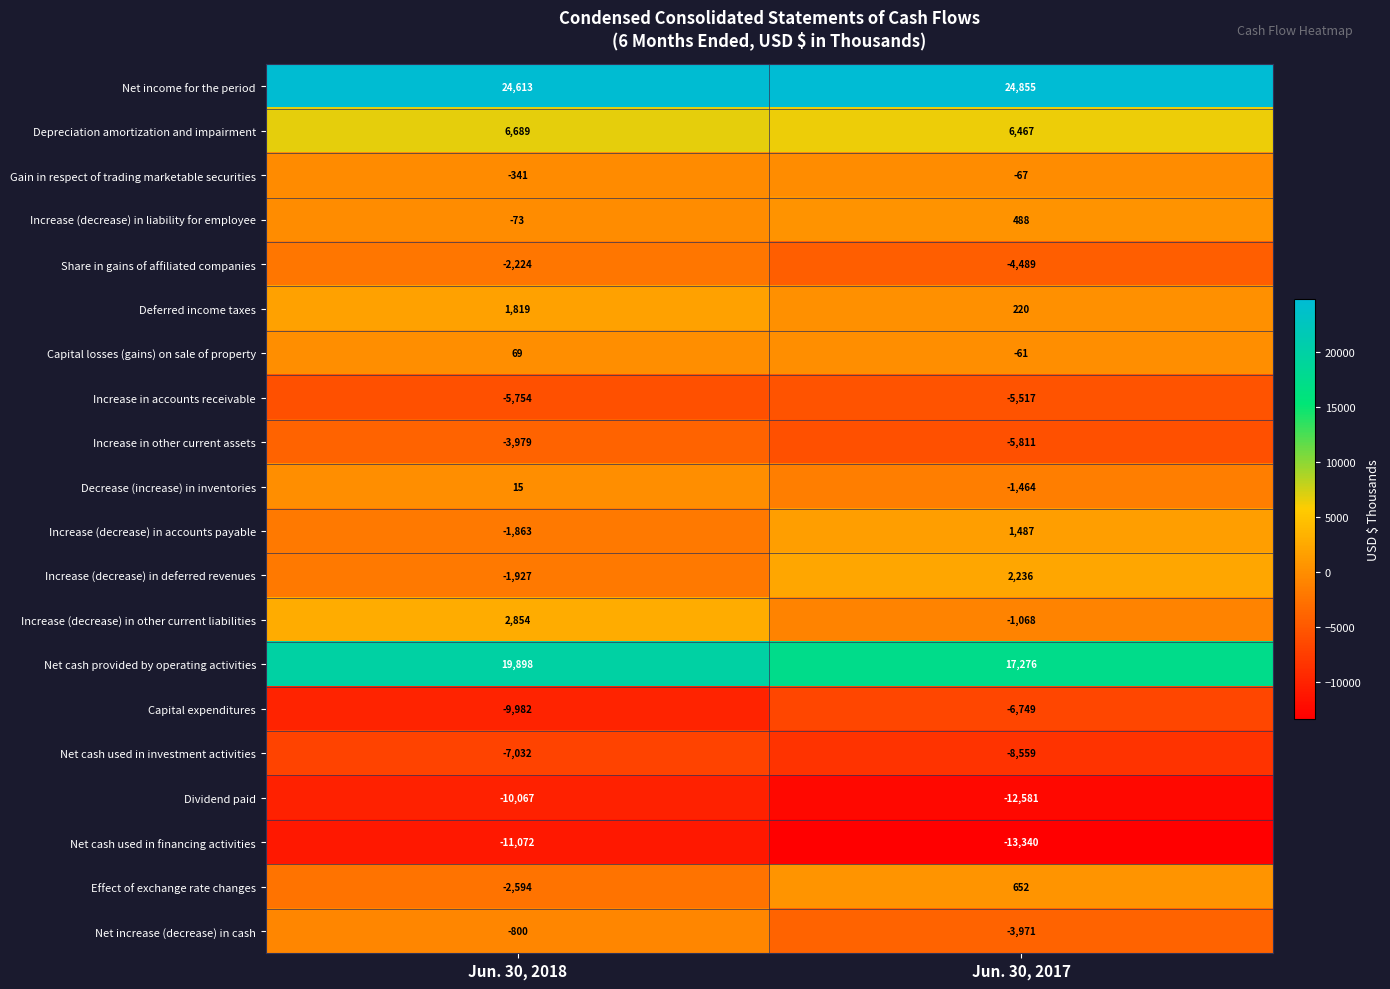

True or false: Net cash provided by operating activities has a value of 19898 at Jun. 30, 2018.

True